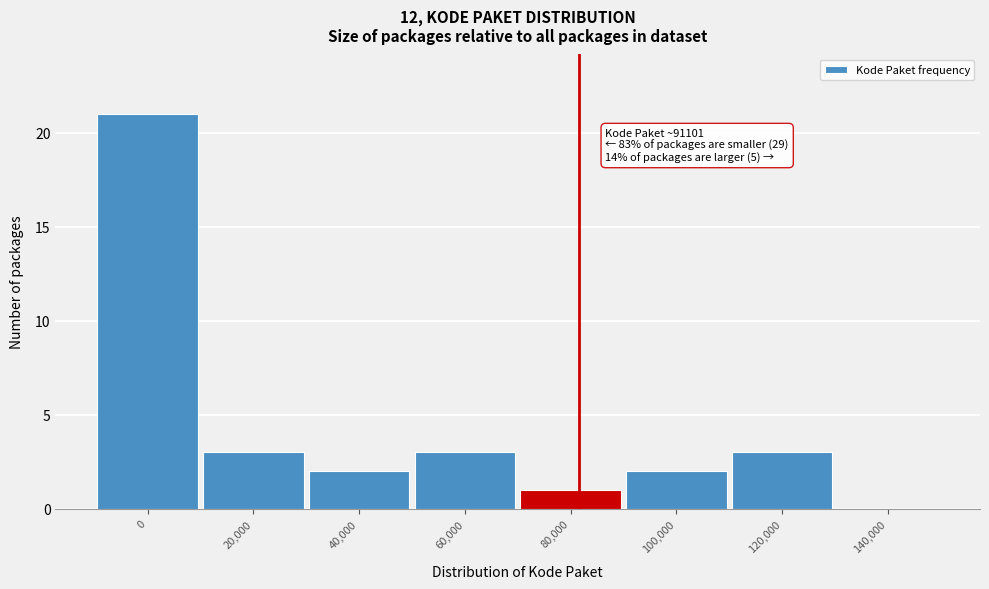

Reading left to right, what are all the values shown in this chart?

0=21	20,000=3	40,000=2	60,000=3	80,000=1	100,000=2	120,000=3	140,000=0